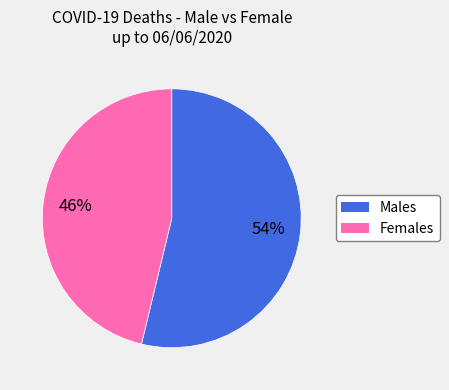

How many slices are in this pie chart?

2